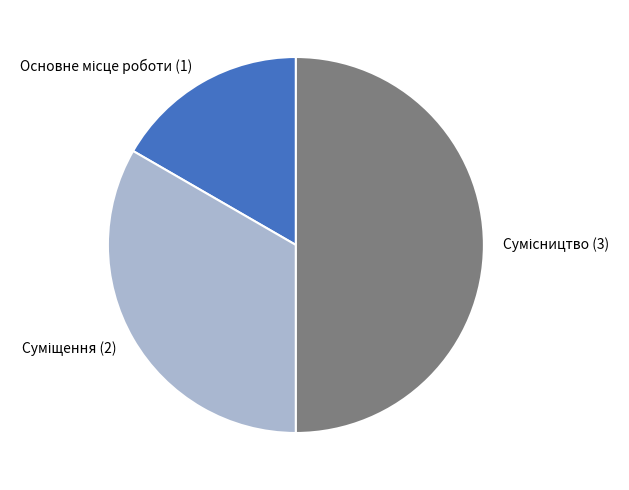

Count the number of slices in the pie.

3